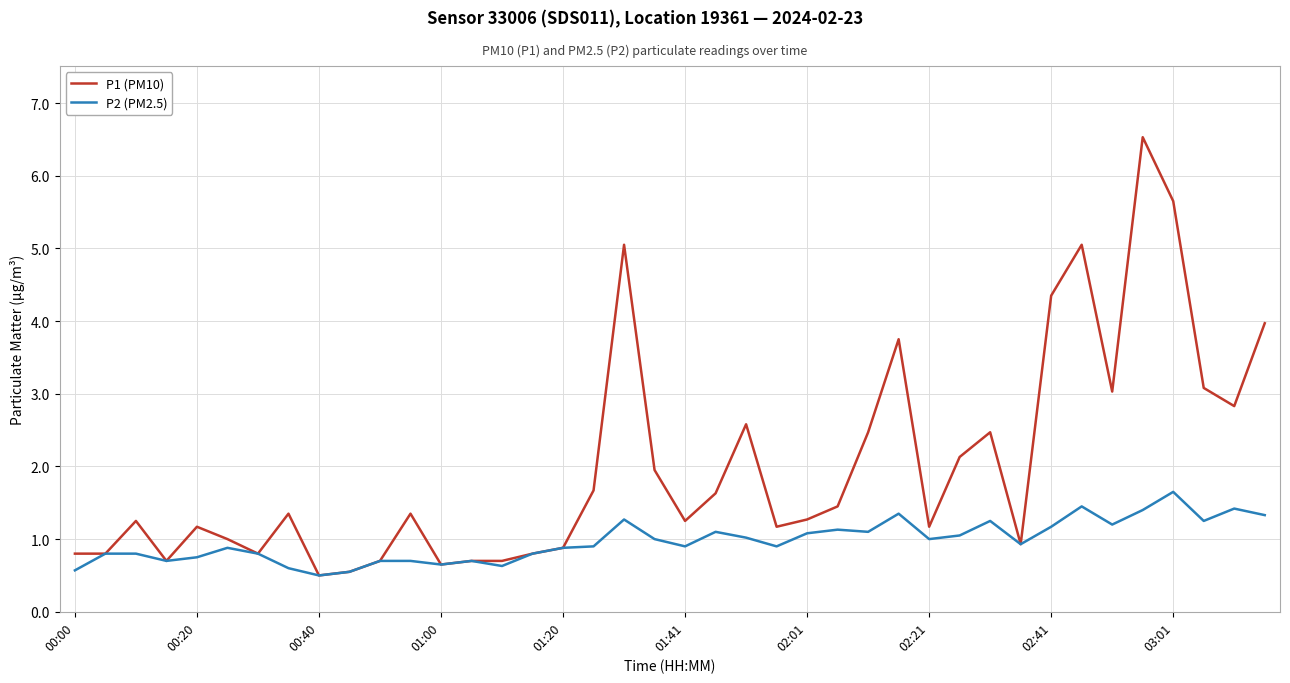

Rank the series by their maximum value, from lowest to highest.

P2 (PM2.5), P1 (PM10)